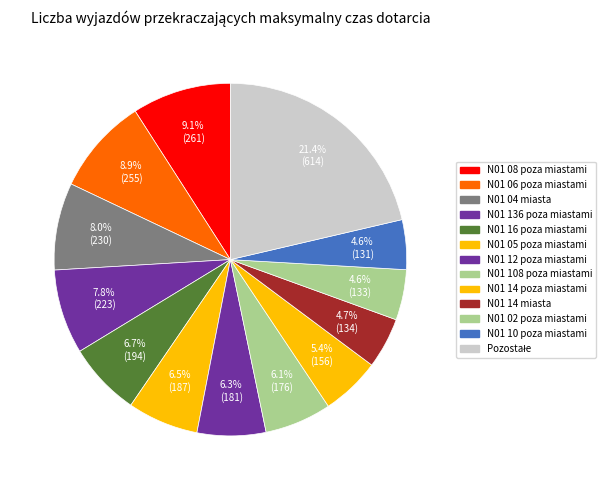

How many segments does this pie chart have?

13